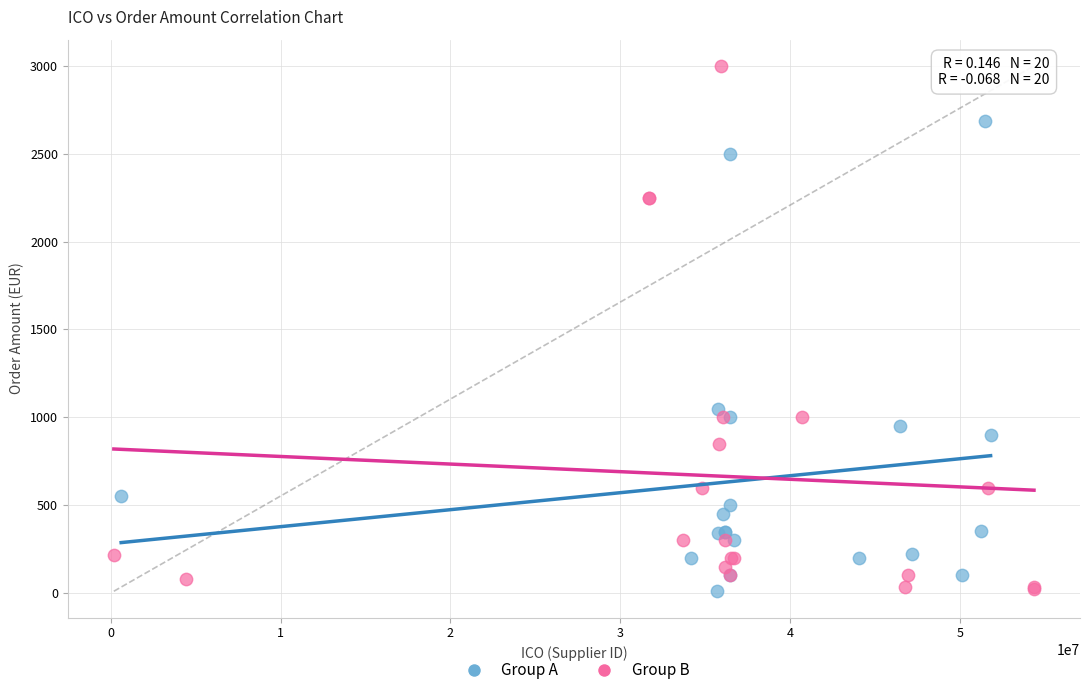

Which series contains the highest Y value?

Group B